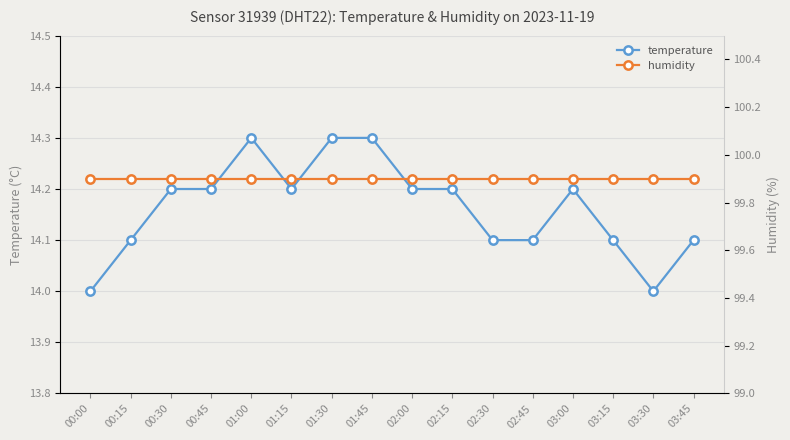

What is the approximate value of temperature at 01:45?

14.3